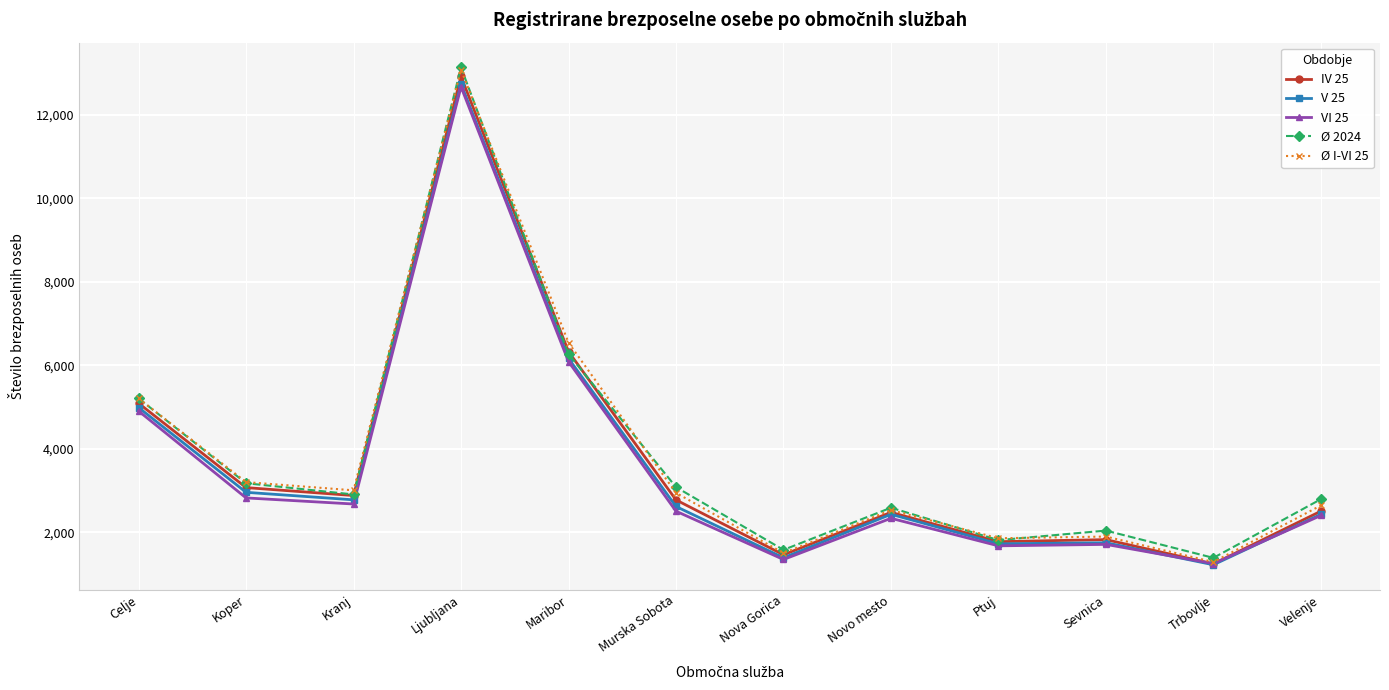

In V 25, how many points are higher than both neighbors (excluding endpoints)?

3